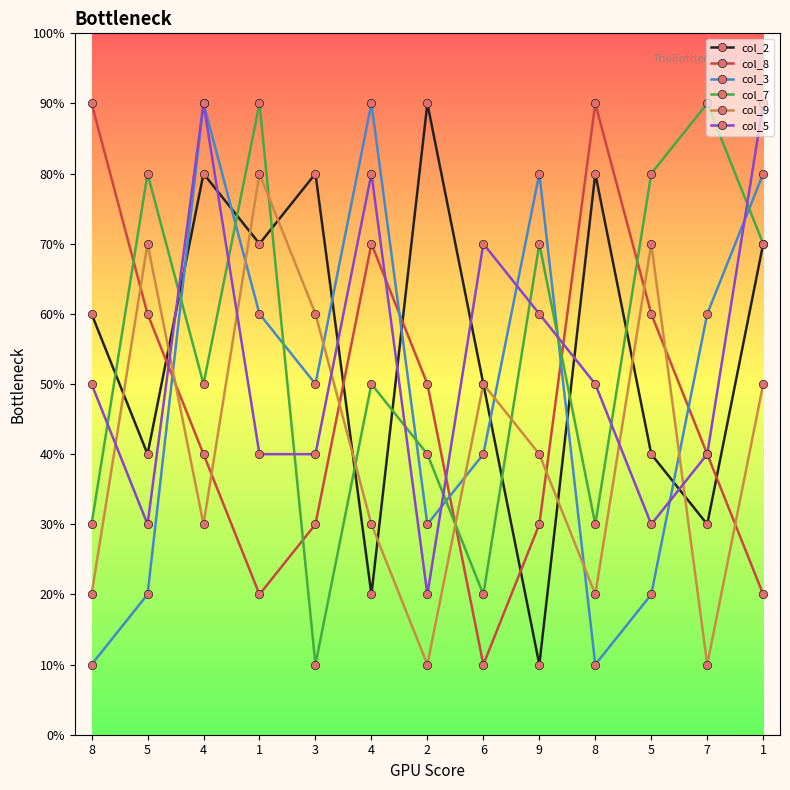

Reading left to right, list all the values displayed in this chart.

col_2: 8=6	5=4	4=8	1=7	3=8	4=2	2=9	6=5	9=1	8=8	5=4	7=3	1=7
col_8: 8=9	5=6	4=4	1=2	3=3	4=7	2=5	6=1	9=3	8=9	5=6	7=4	1=2
col_3: 8=1	5=2	4=9	1=6	3=5	4=9	2=3	6=4	9=8	8=1	5=2	7=6	1=8
col_7: 8=3	5=8	4=5	1=9	3=1	4=5	2=4	6=2	9=7	8=3	5=8	7=9	1=7
col_9: 8=2	5=7	4=3	1=8	3=6	4=3	2=1	6=5	9=4	8=2	5=7	7=1	1=5
col_5: 8=5	5=3	4=9	1=4	3=4	4=8	2=2	6=7	9=6	8=5	5=3	7=4	1=9